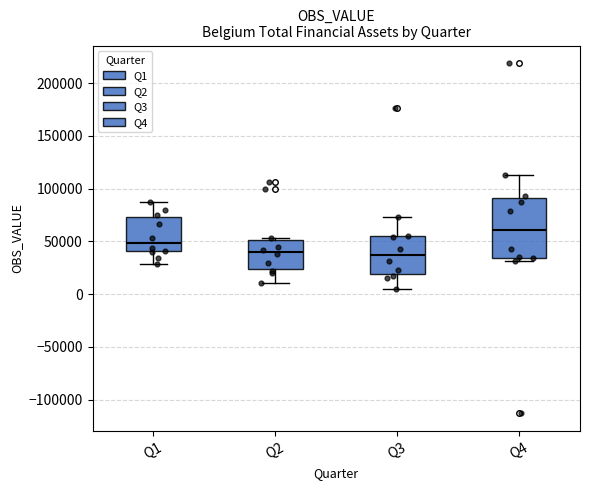

Comparing the boxes themselves (not the whiskers), which one is the tallest?

Q4